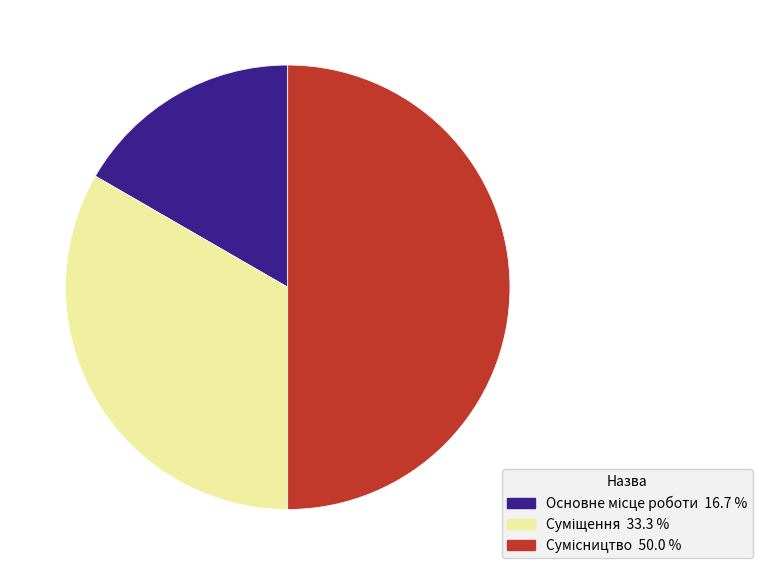

Does any single category account for the majority?

No